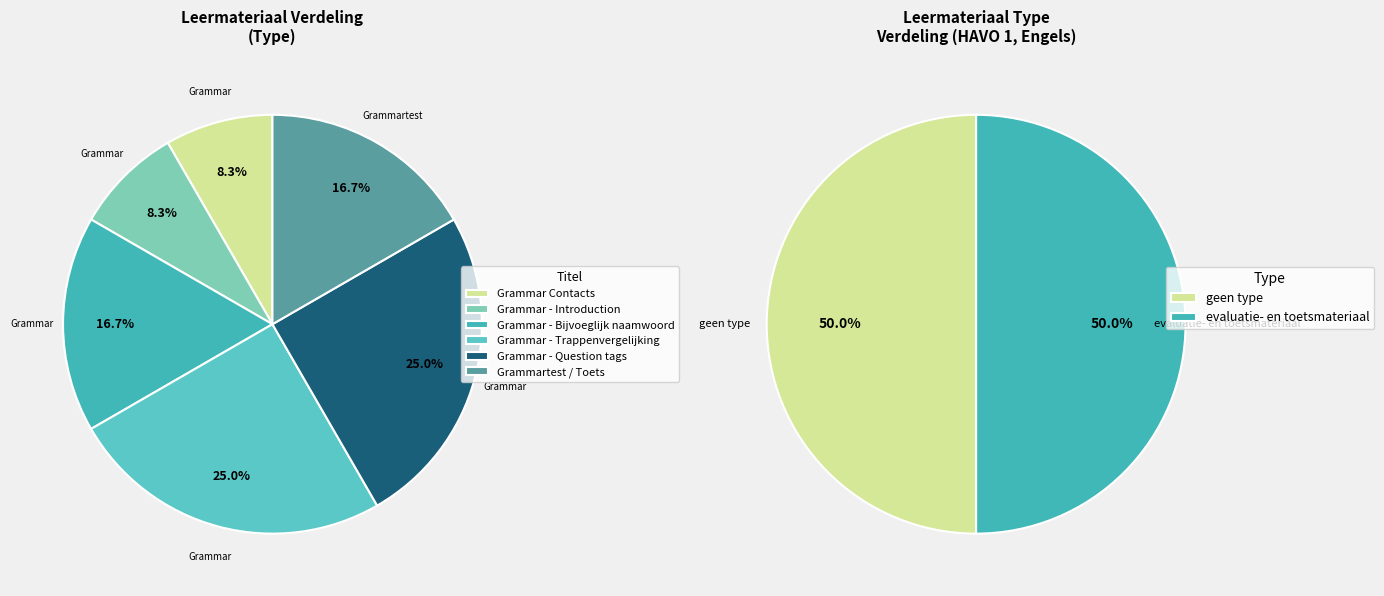

Between Toets and Grammar - Bijvoeglijk naamwoord, which is larger?

Toets